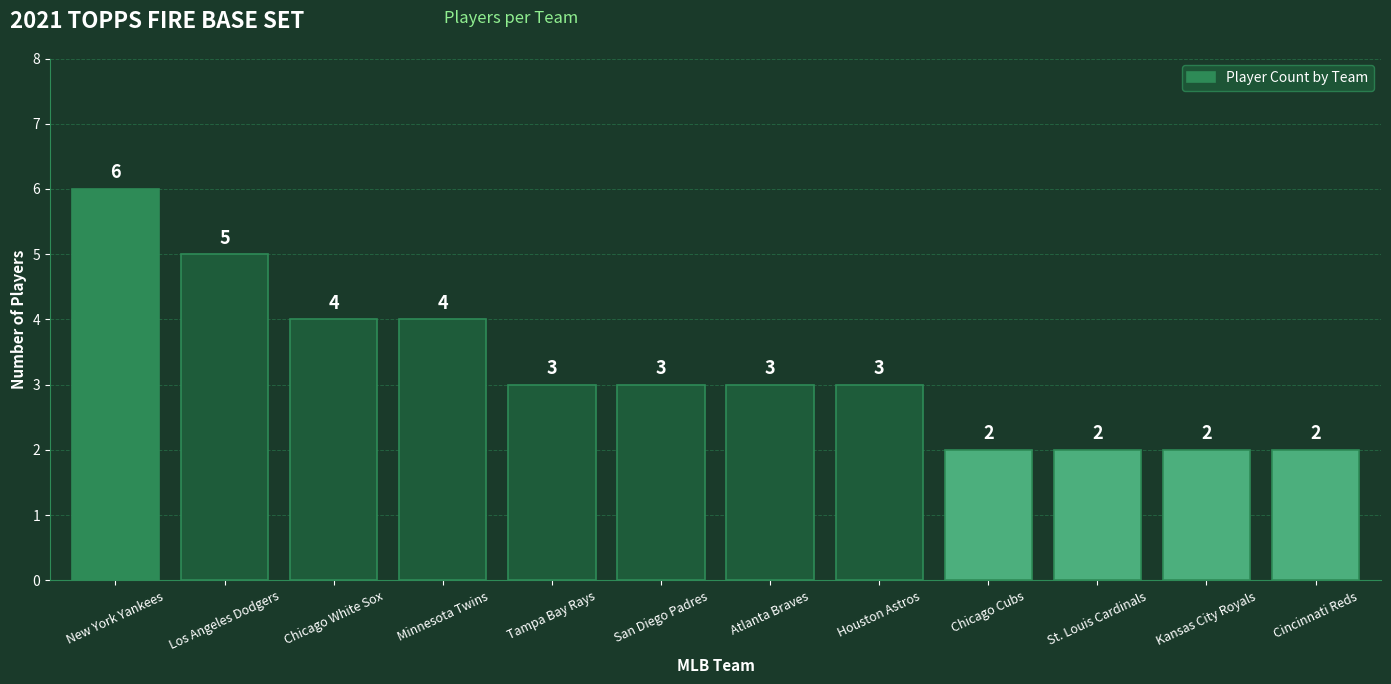

What is the maximum value shown in the chart?

6